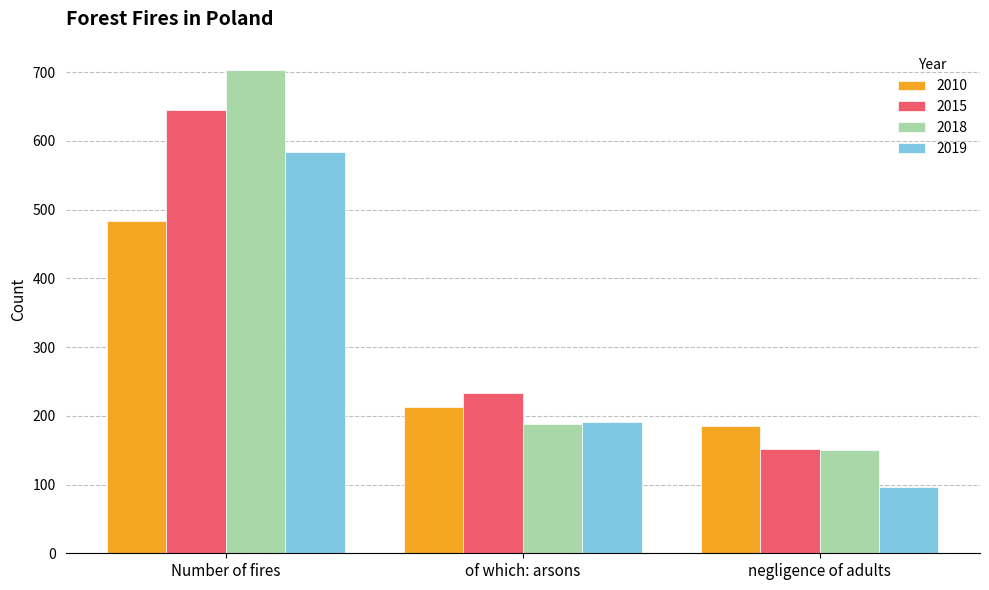

What is the label of the 3rd bar from the right?

Number of fires